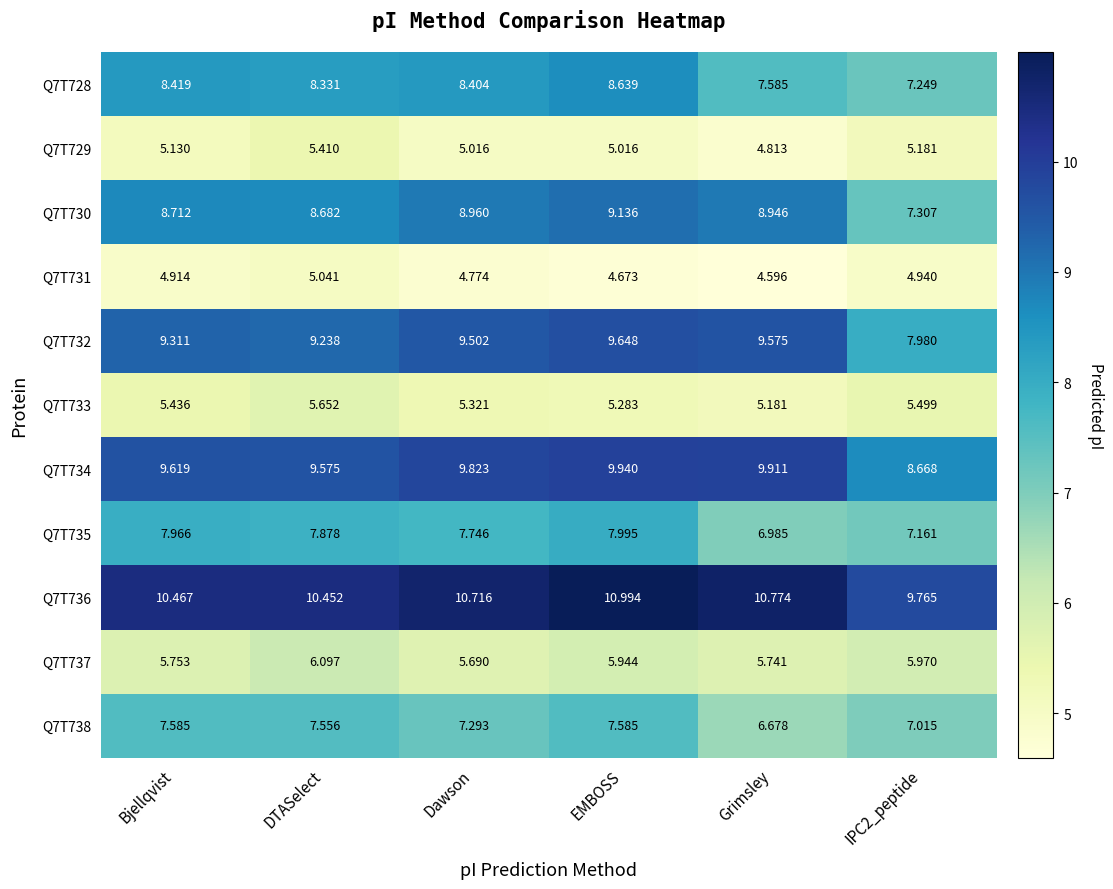

Which series changed the most between Dawson and IPC2_peptide?

Q7T730